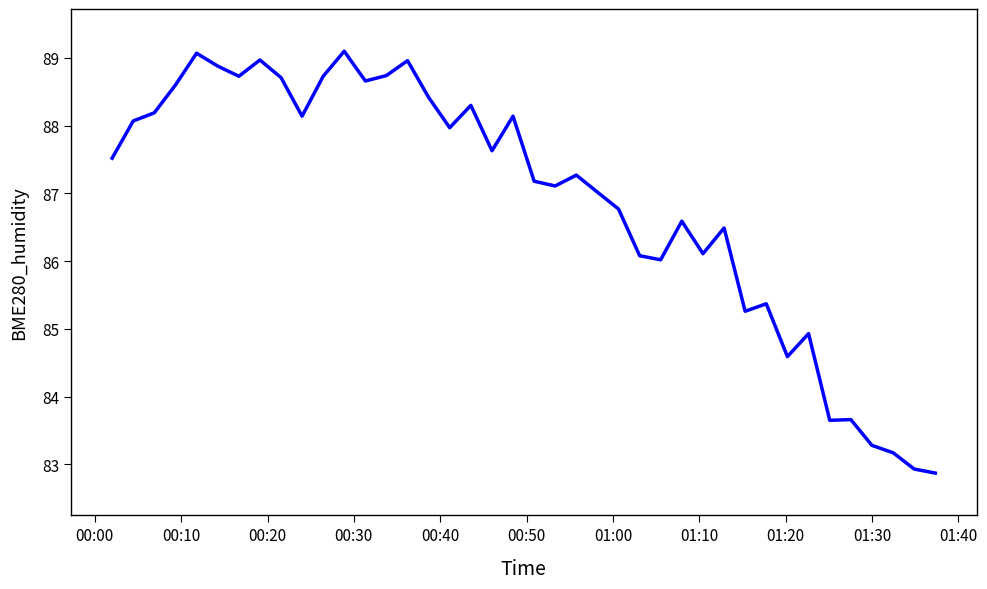

What is the difference between the maximum and minimum values?

6.2